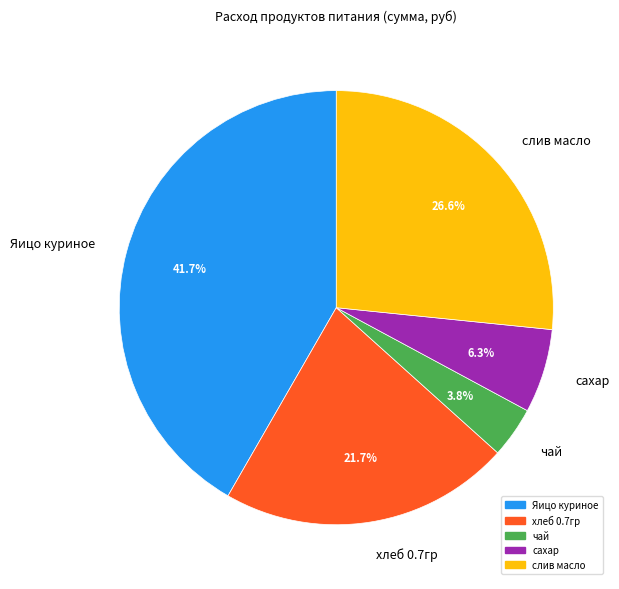

To the nearest percent, what is the difference between the largest and smallest slice percentages?

38%